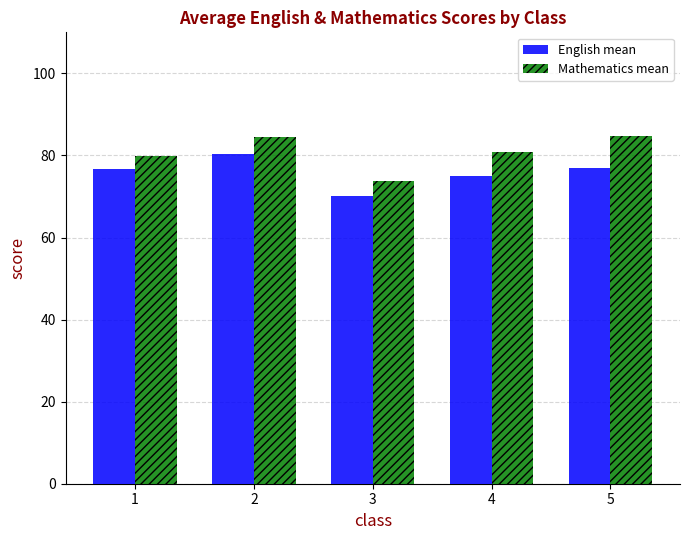

Which series has the widest spread of values?

Mathematics mean